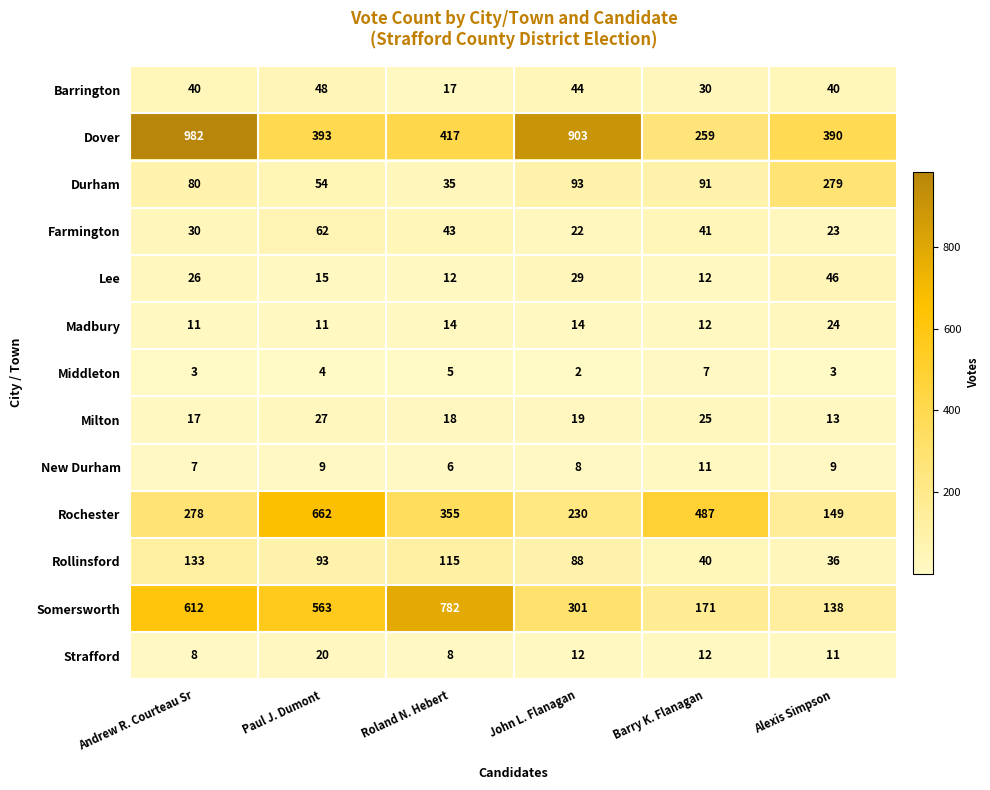

How many series are shown in this chart?

13